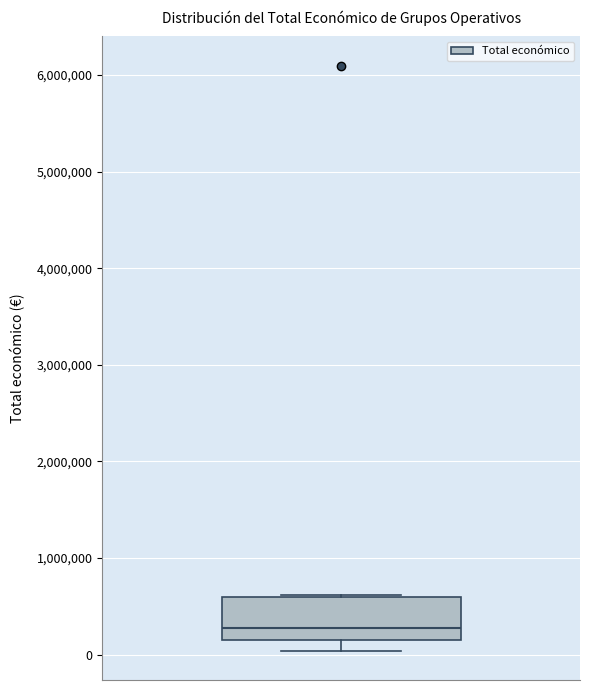

Where is the lower edge of the box on the y-axis? The values are not printed on the chart, so give them approximately, as read against the axis.

200000